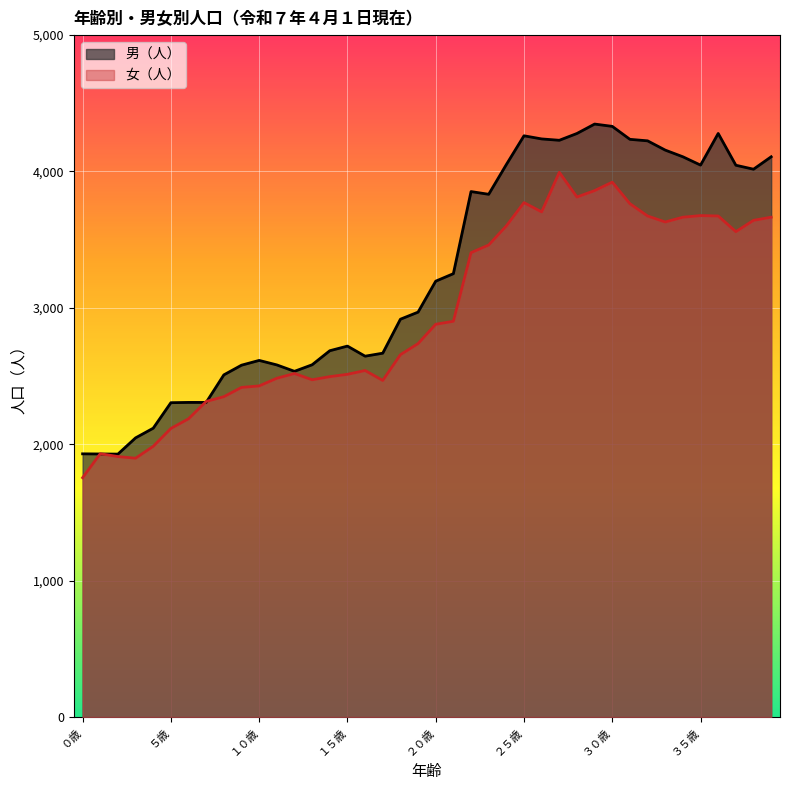

Where does the 女（人） series first go above 2880?

２１歳